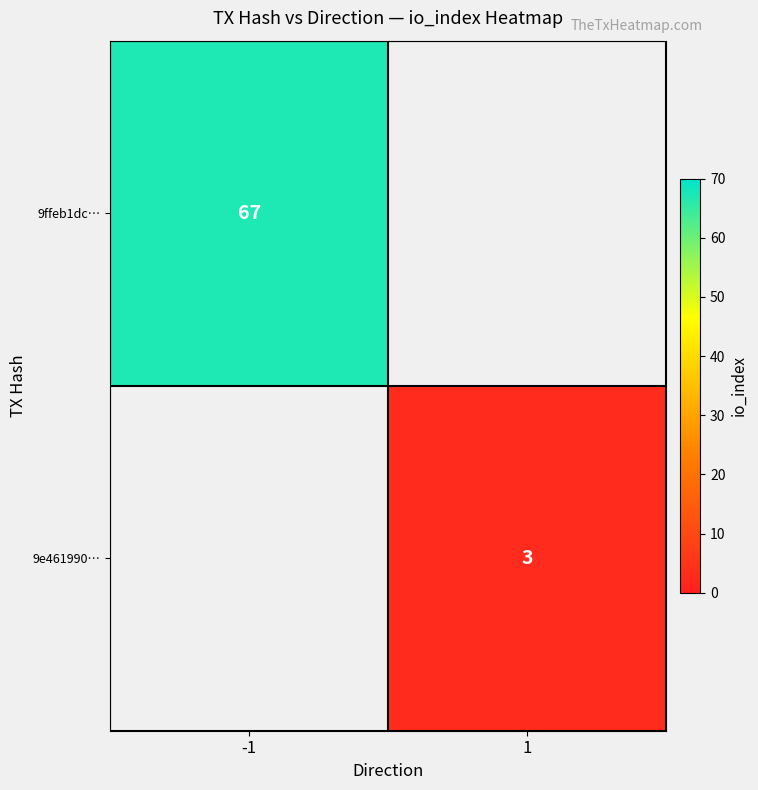

How many categories are shown in the chart?

2